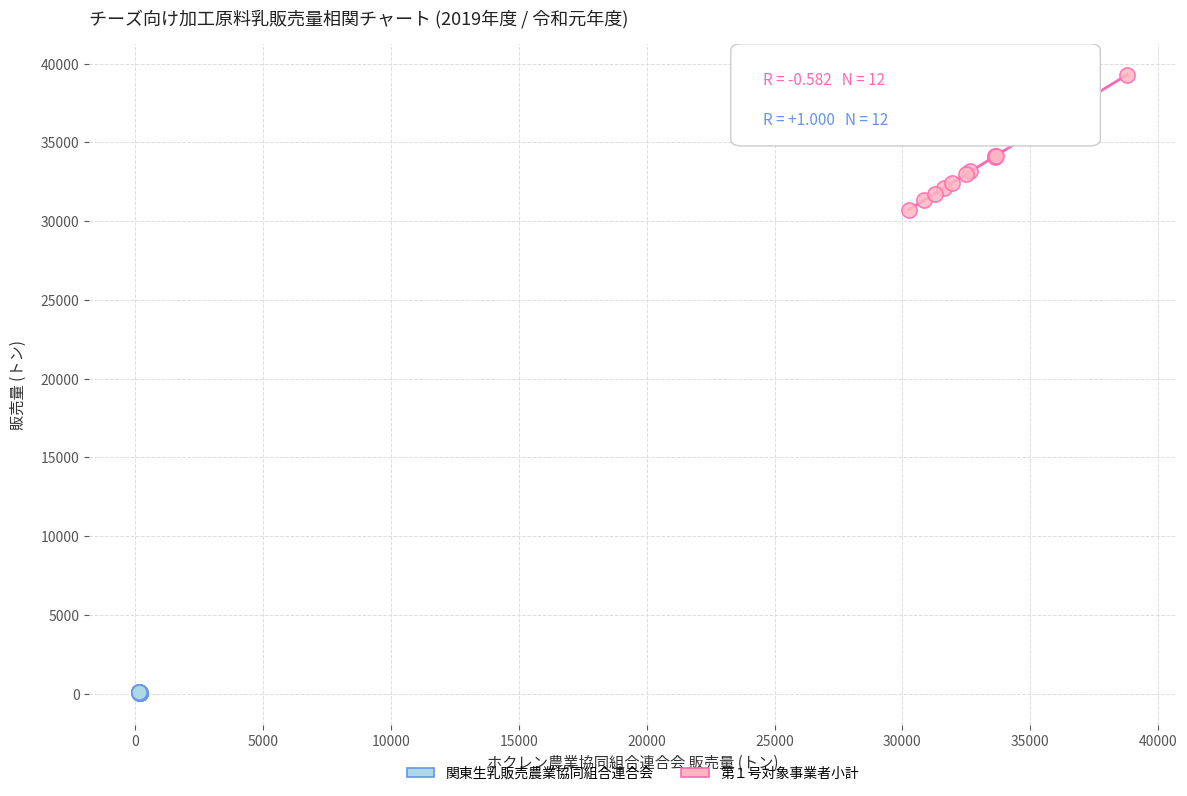

Which series has the widest spread of Y values?

第１号対象事業者小計